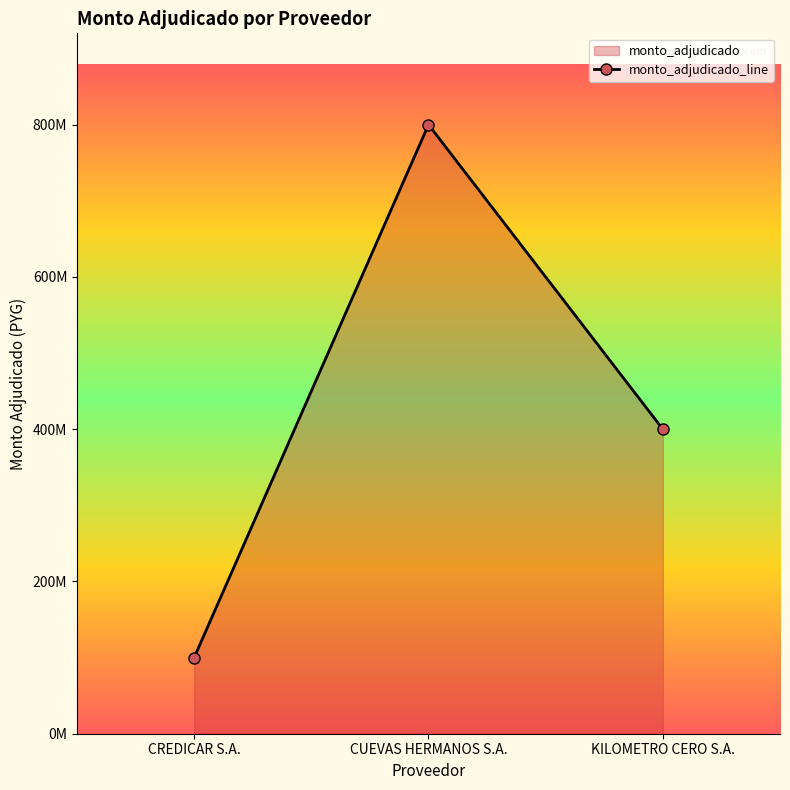

The chart shows a value of 219955310 at KILOMETRO CERO S.A.. True or false?

False